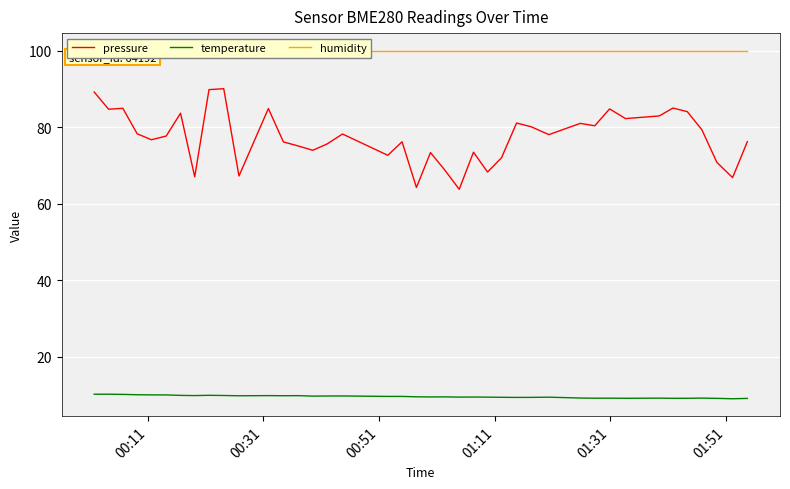

True or false: temperature and pressure cross at least once.

False